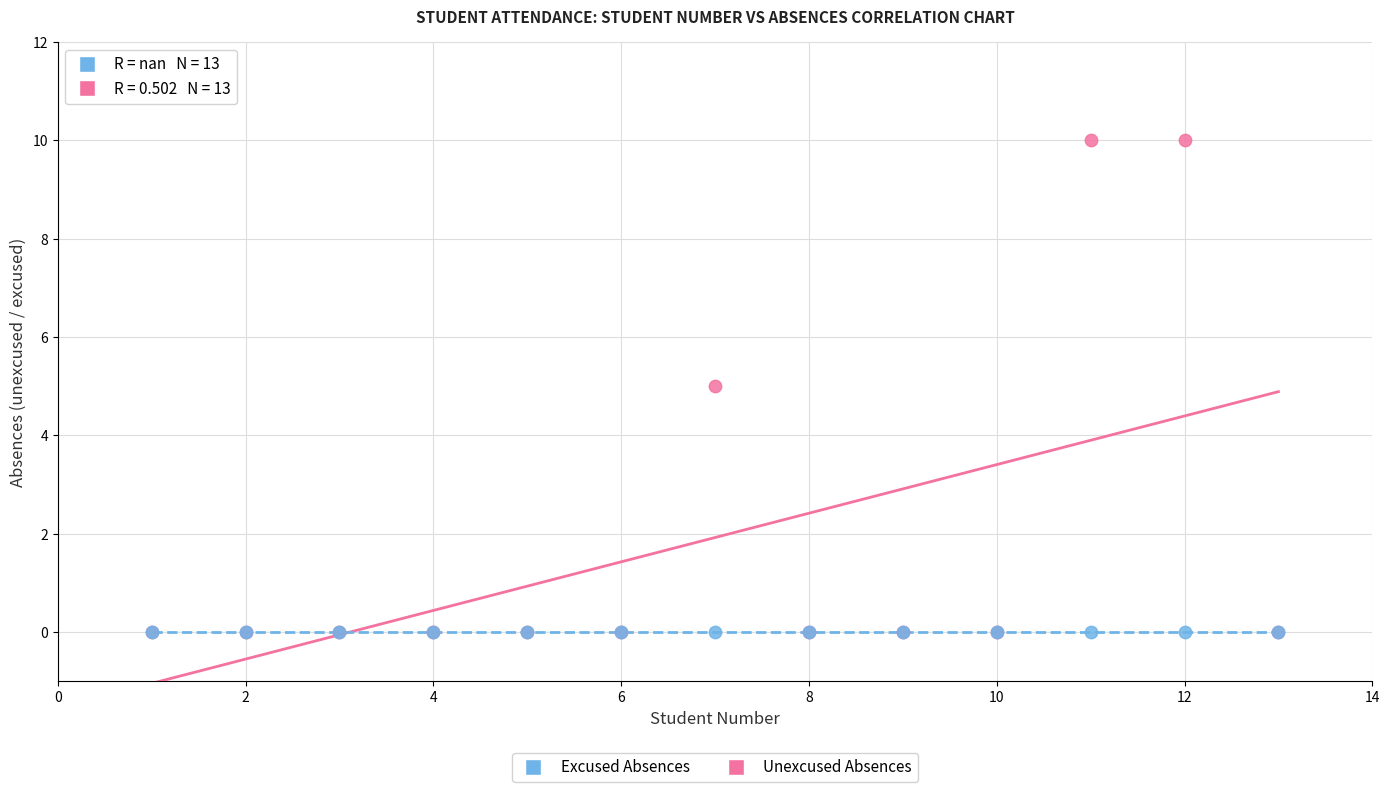

What are all the series names shown in the legend?

Excused Absences, Unexcused Absences